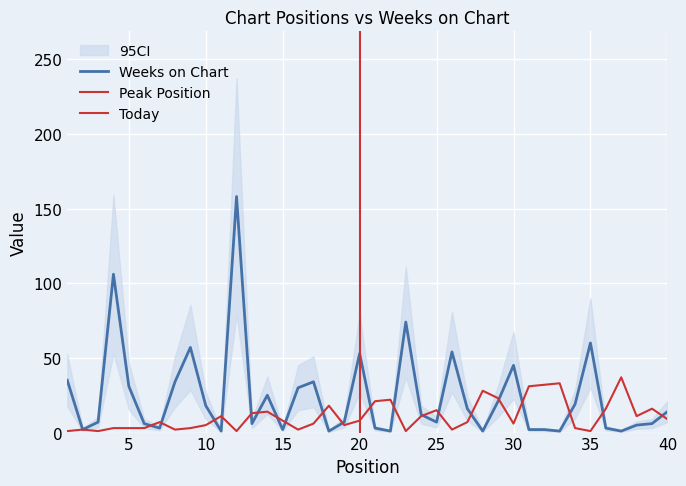

Which series has the widest spread of values?

Weeks on Chart